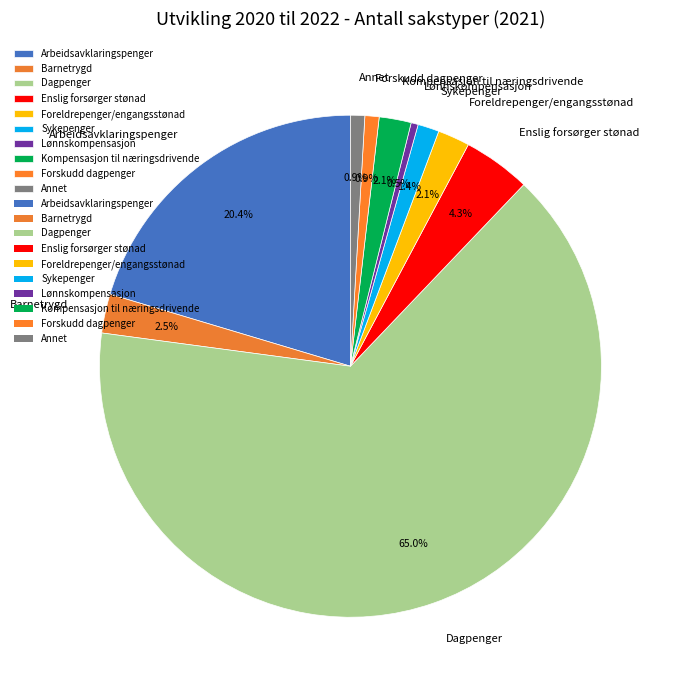

What percentage is NOT represented by Foreldrepenger/engangsstønad?

97.9%